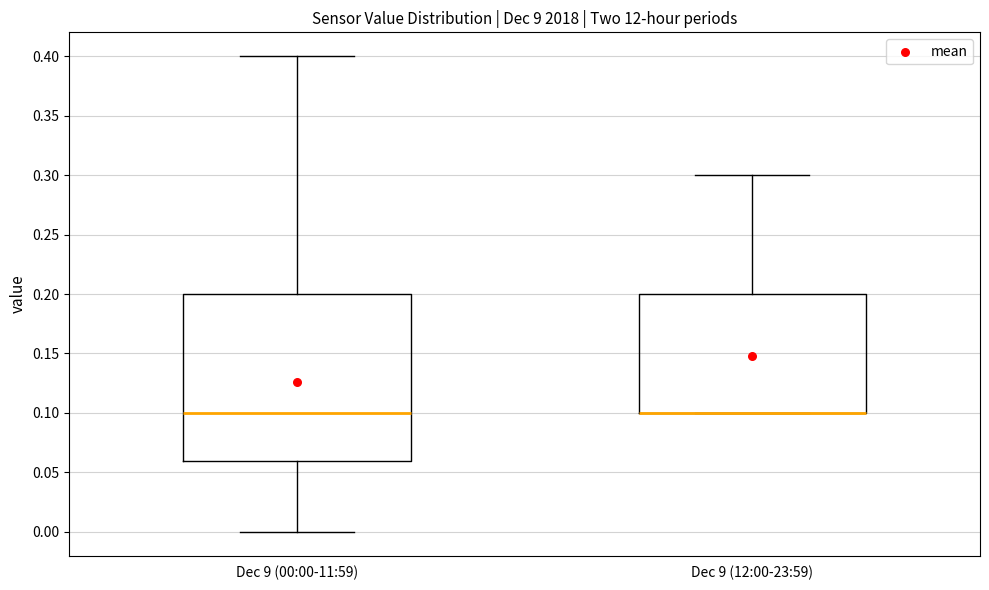

Where does the median line of the box for Dec 9 (00:00-11:59) sit on the y-axis? The values are not printed on the chart, so give them approximately, as read against the axis.

0.10